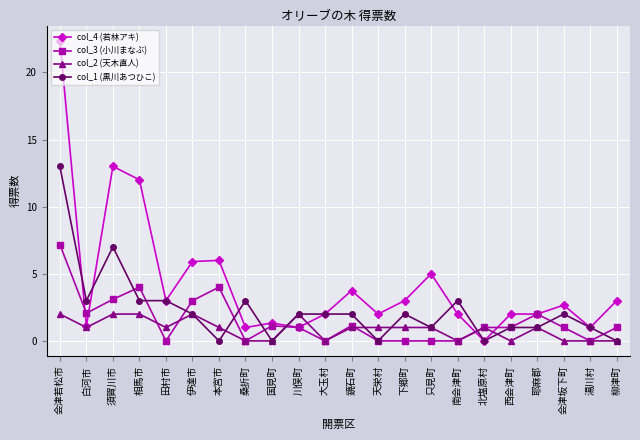

What position from the right is 相馬市?

19